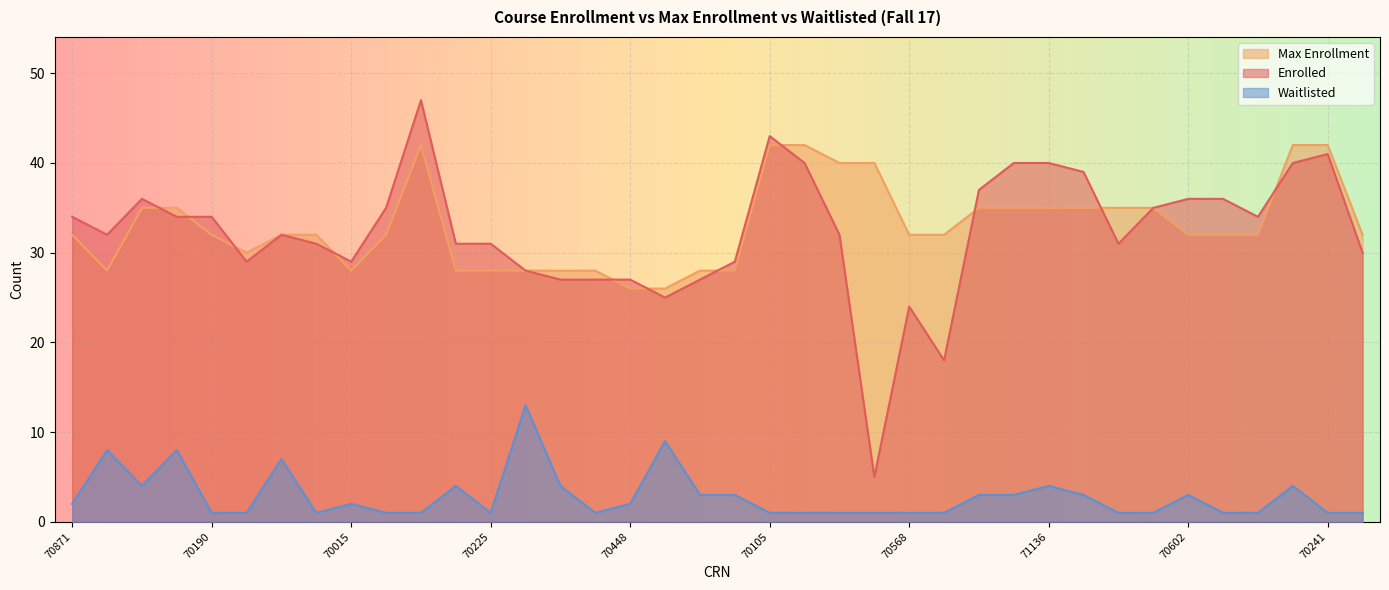

How many data points in Enrolled are less than 32?

17